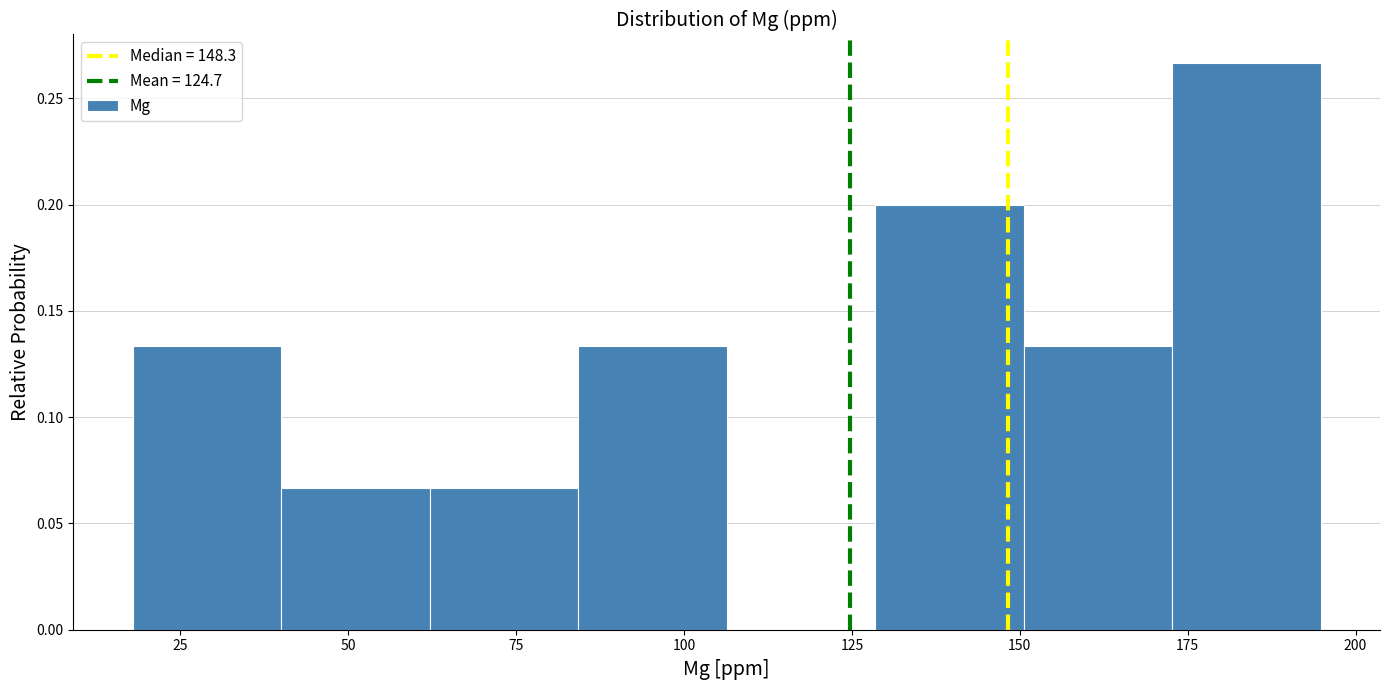

Reading left to right, transcribe this chart: for each bar, give the range it covers on the x-axis and its height. Neither the bar edges nor the heights are printed on the chart, so give them approximately, as read against the axes.

20 to 40: 0.135
40 to 60: 0.065
60 to 85: 0.065
85 to 105: 0.135
105 to 130: 0
130 to 150: 0.200
150 to 175: 0.135
175 to 195: 0.265